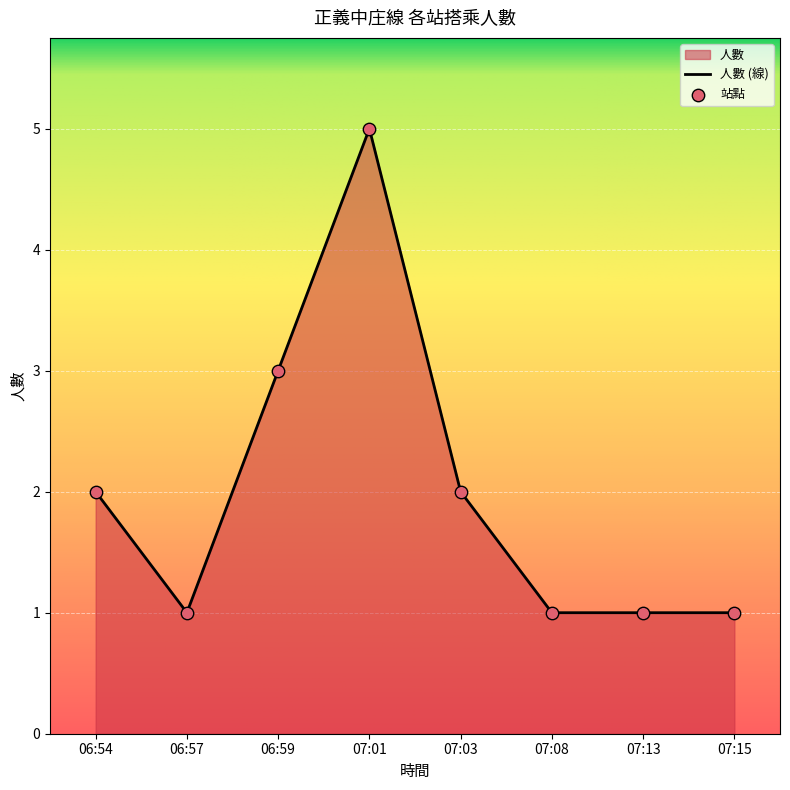

What is the change in value from 06:57 to 07:03?

+1